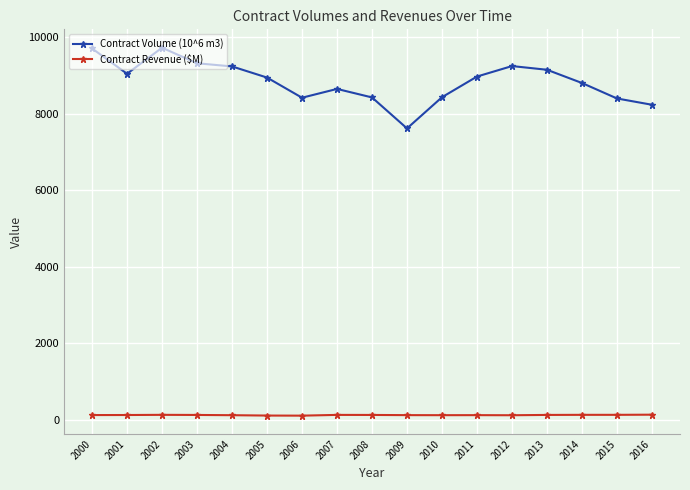

How many values in the Contract Revenue ($M) series exceed 125?

9